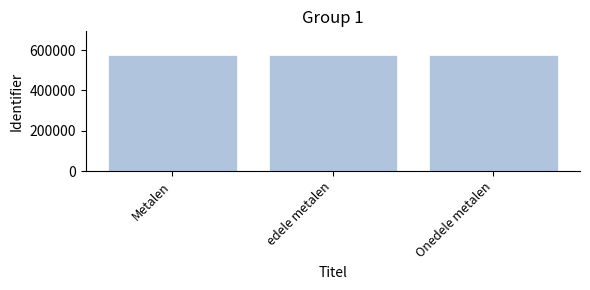

What is the sum of the values at Metalen and Onedele metalen?

1155298